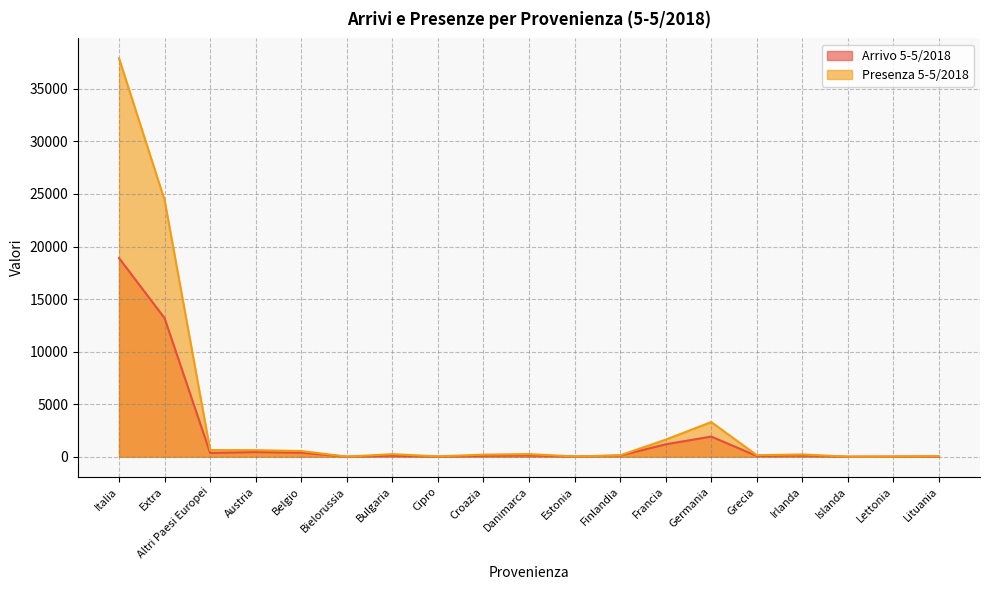

In Arrivo 5-5/2018, how many points are higher than both neighbors (excluding endpoints)?

5